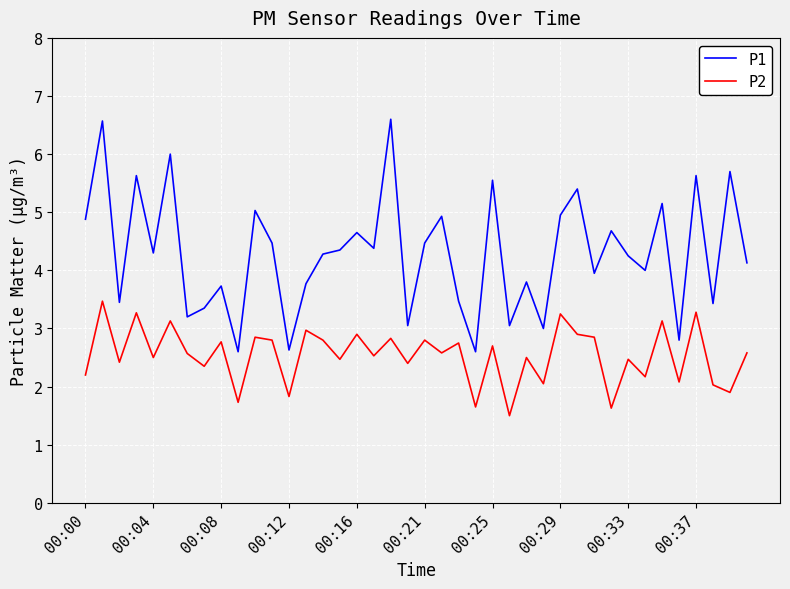

How many lines are shown in the chart?

2